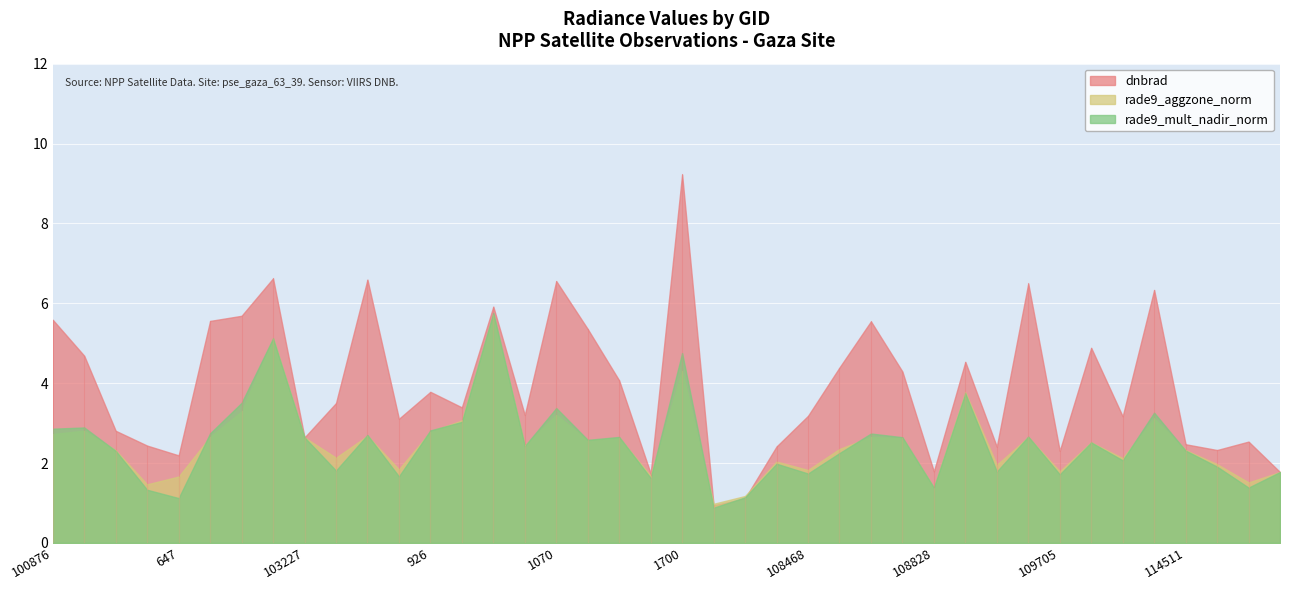

Reading left to right, what are all the values shown in this chart?

dnbrad: 5.6	4.7	2.8	2.4	2.2	5.6	5.7	6.6	2.6	3.5	6.6	3.1	3.8	3.4	5.9	3.2	6.6	5.4	4.1	1.7	9.2	0.9	1.1	2.4	3.2	4.4	5.5	4.3	1.8	4.5	2.4	6.5	2.3	4.9	3.2	6.3	2.5	2.3	2.5	1.8
rade9_aggzone_norm: 2.7	2.8	2.3	1.5	1.7	2.7	3.3	5.1	2.6	2.1	2.7	1.8	2.8	3.1	5.7	2.4	3.2	2.6	2.6	1.7	4.3	1.0	1.2	2.0	1.8	2.4	2.7	2.6	1.4	3.8	2.0	2.6	1.8	2.5	2.1	3.1	2.3	2.0	1.5	1.8
rade9_mult_nadir_norm: 2.9	2.9	2.3	1.3	1.1	2.7	3.5	5.1	2.6	1.8	2.7	1.7	2.8	3.0	5.8	2.4	3.4	2.6	2.7	1.6	4.8	0.9	1.1	2.0	1.7	2.2	2.7	2.6	1.4	3.7	1.8	2.7	1.7	2.5	2.1	3.3	2.3	1.9	1.4	1.8